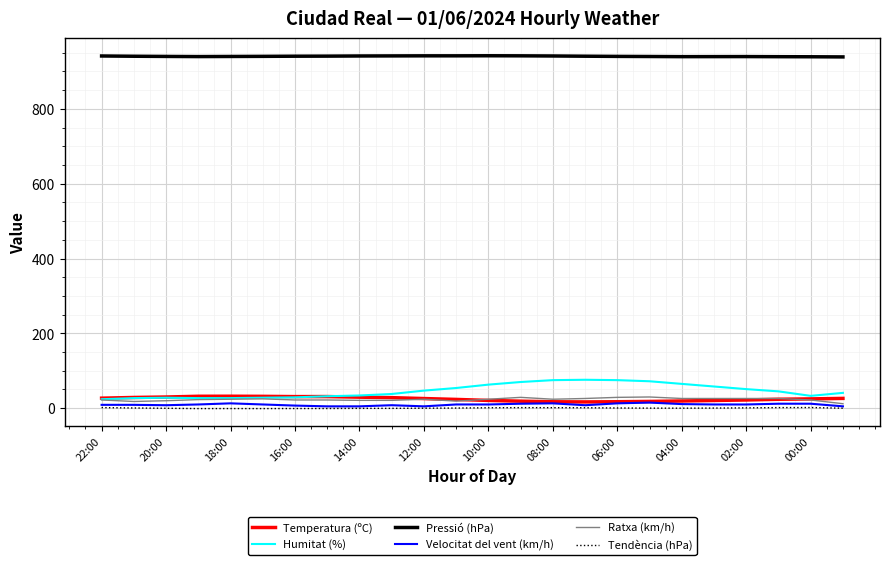

True or false: Ratxa (km/h) and Temperatura (ºC) intersect in this chart.

True